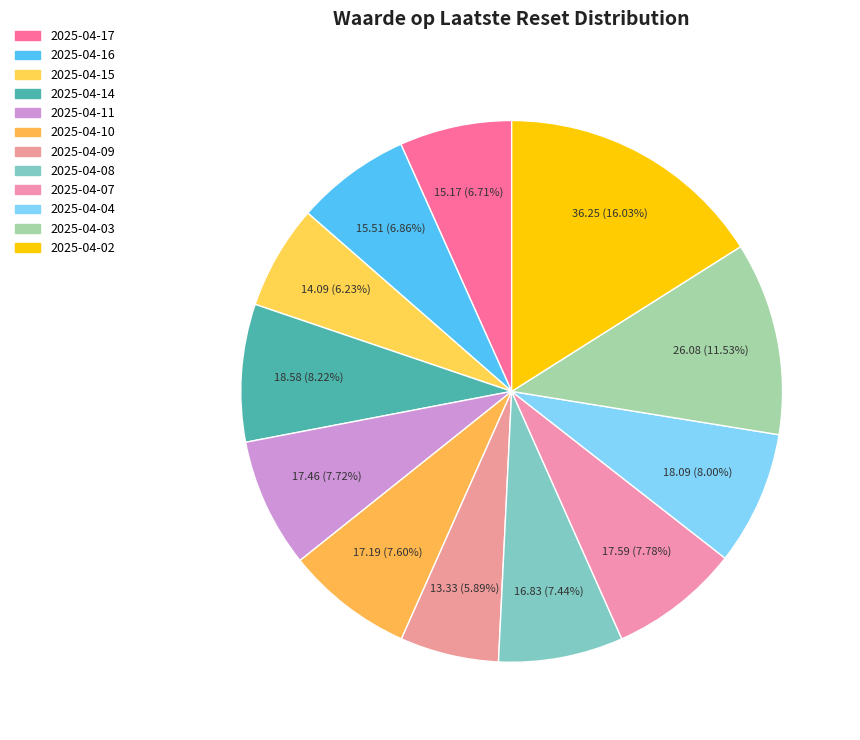

How many segments does this pie chart have?

12